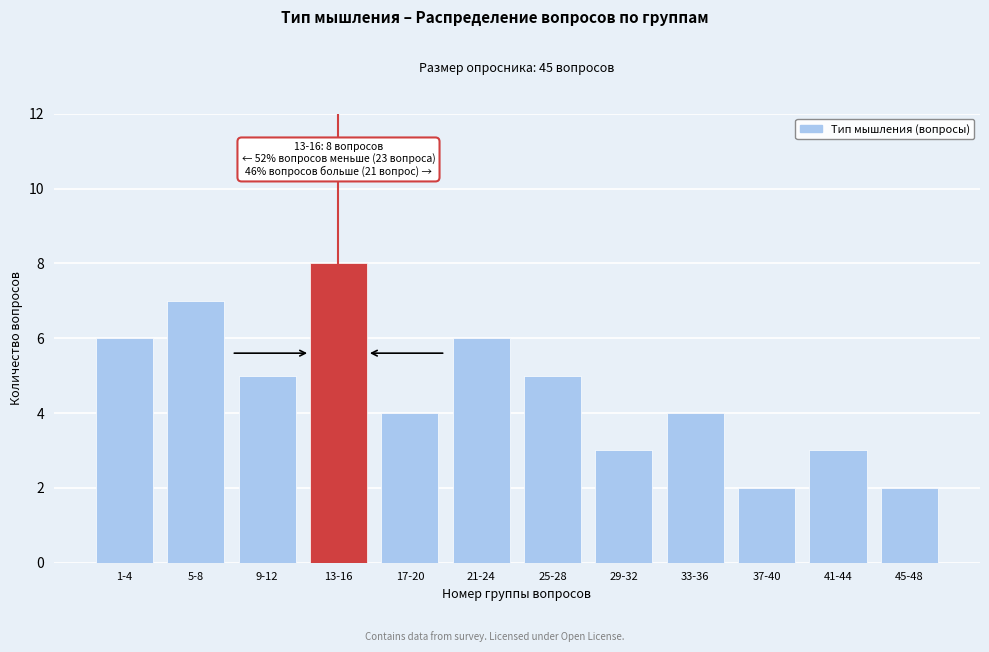

Reading left to right, list all the values displayed in this chart.

6	7	5	8	4	6	5	3	4	2	3	2